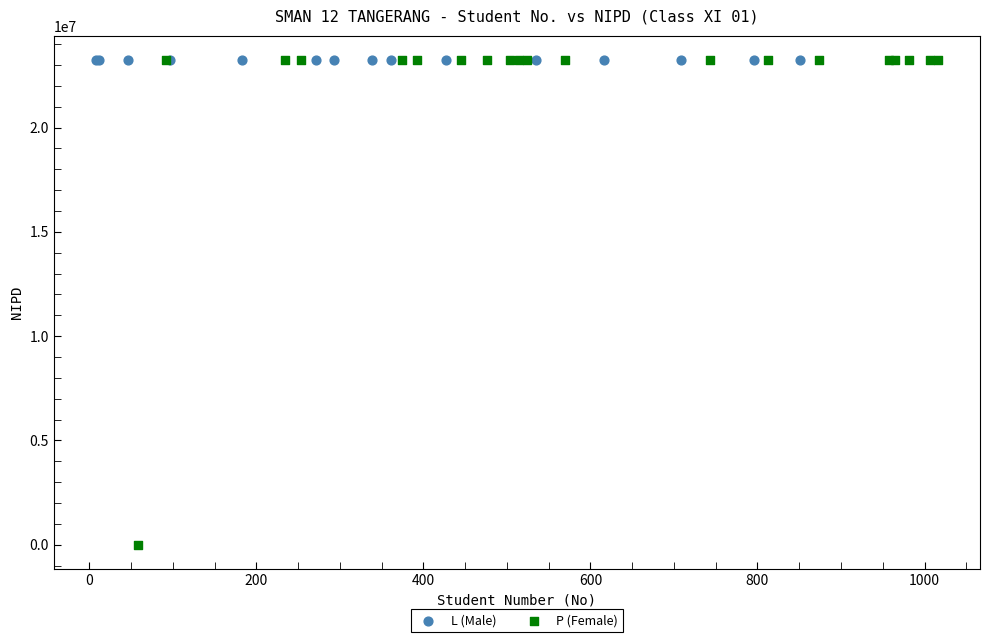

Which series has the widest spread of Y values?

P (Female)